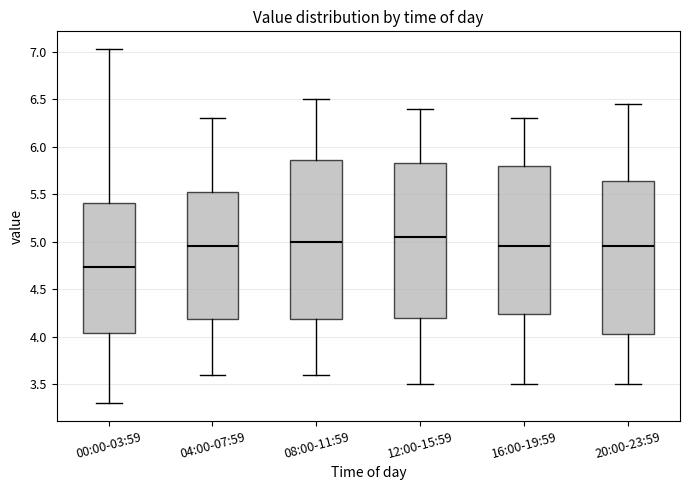

Which box's median line is the lowest?

00:00-03:59